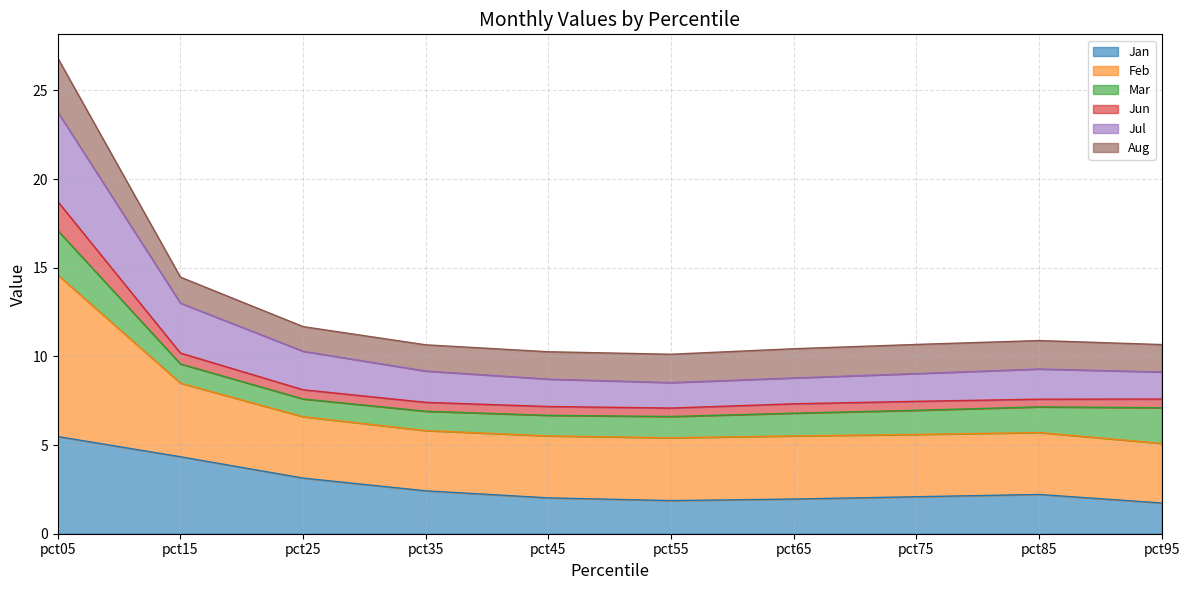

How many interior local valleys does the Jul series have?

1